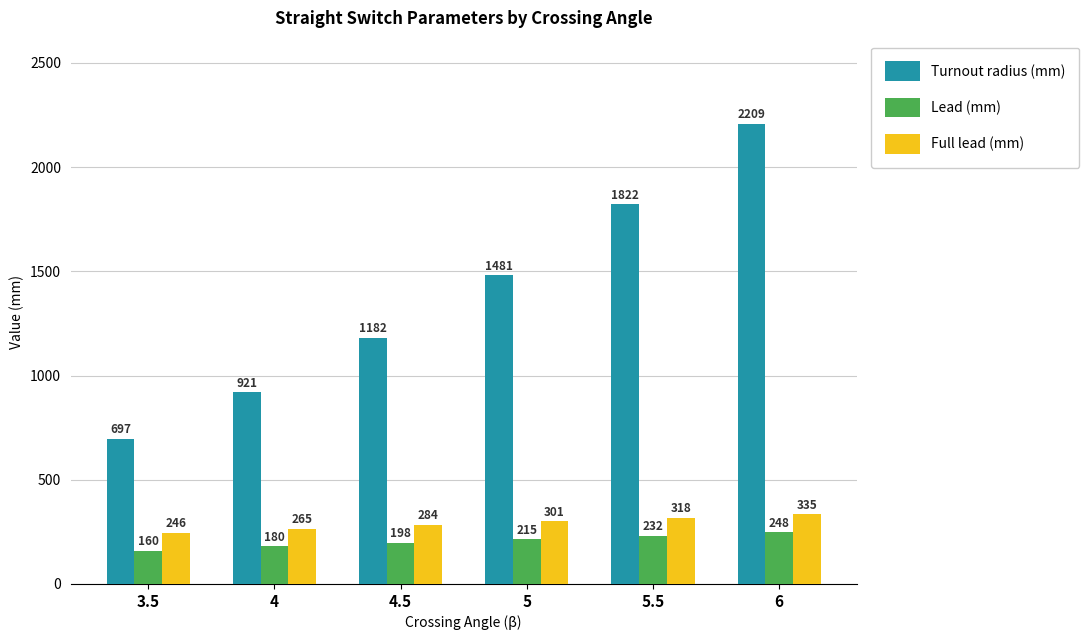

What is the minimum value for Turnout radius (mm)?

697